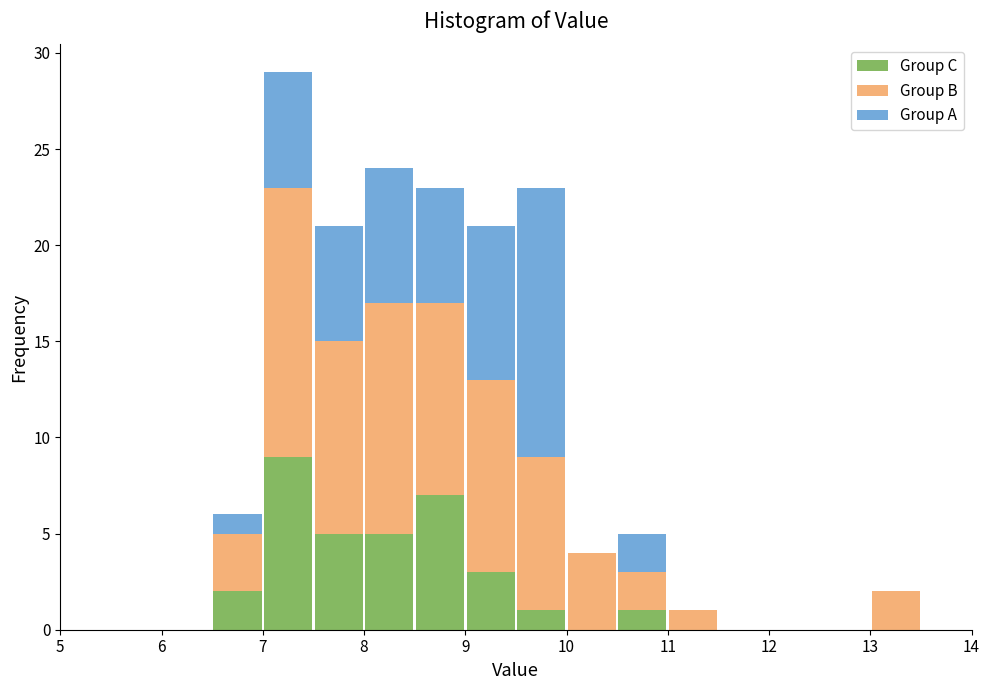

Reading left to right, transcribe this chart: for each stacked bar, give the range it covers on the x-axis and its total height. The values are not printed on the chart, so give them approximately, as read against the axis.

5.0 to 5.5: 0
5.5 to 6.0: 0
6.0 to 6.5: 0
6.5 to 7.0: 6
7.0 to 7.5: 29
7.5 to 8.0: 21
8.0 to 8.5: 24
8.5 to 9.0: 23
9.0 to 9.5: 21
9.5 to 10.0: 23
10.0 to 10.5: 4
10.5 to 11.0: 5
11.0 to 11.5: 1
11.5 to 12.0: 0
12.0 to 12.5: 0
12.5 to 13.0: 0
13.0 to 13.5: 2
13.5 to 14.0: 0